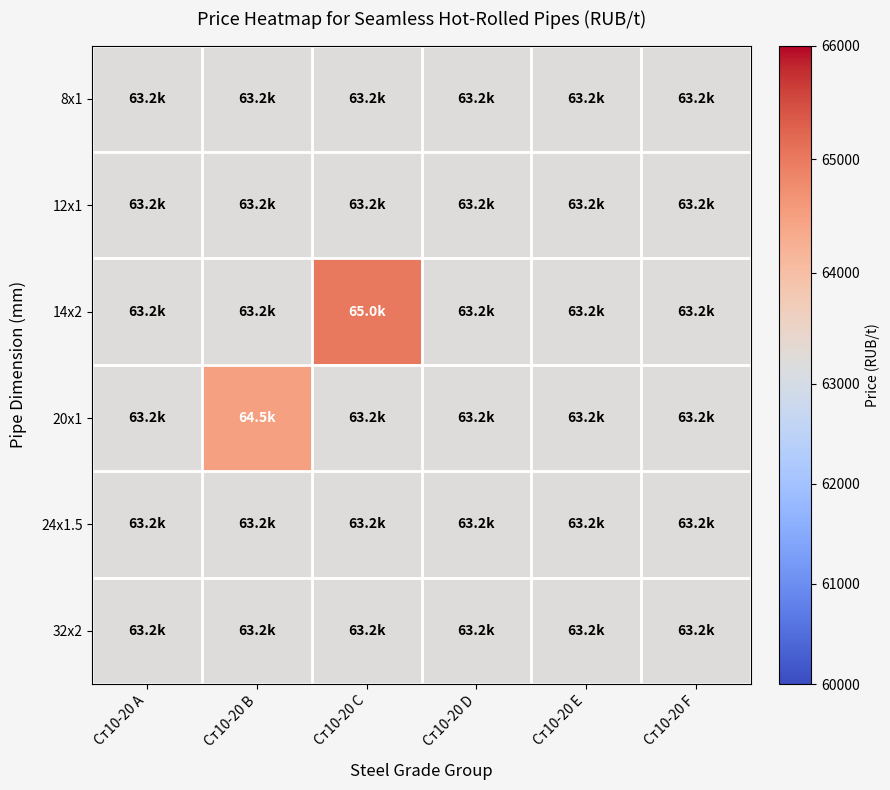

Which series has the widest spread of values?

14x2